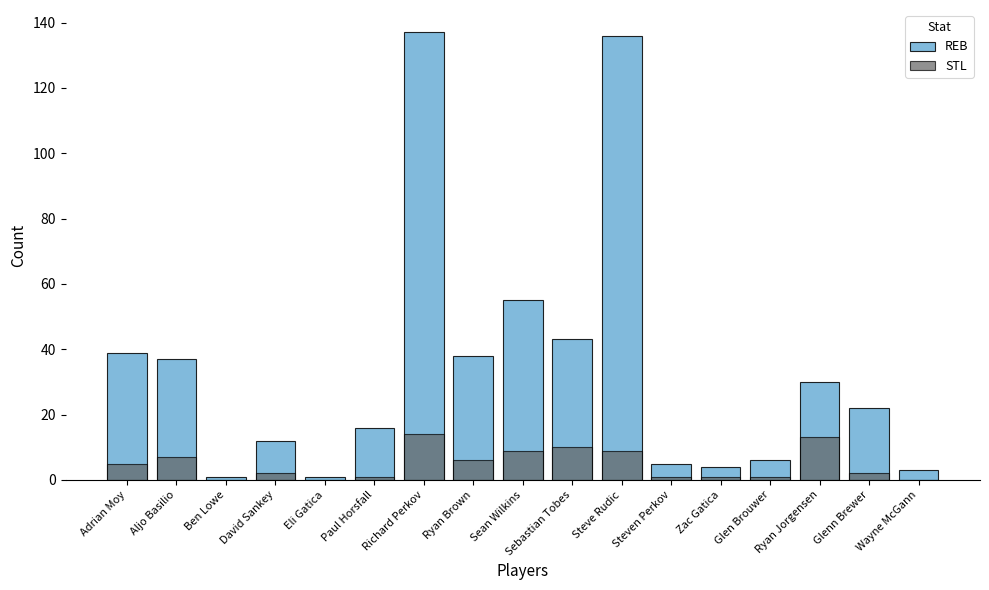

At Ryan Brown, list the series in order from largest to smallest.

REB, STL